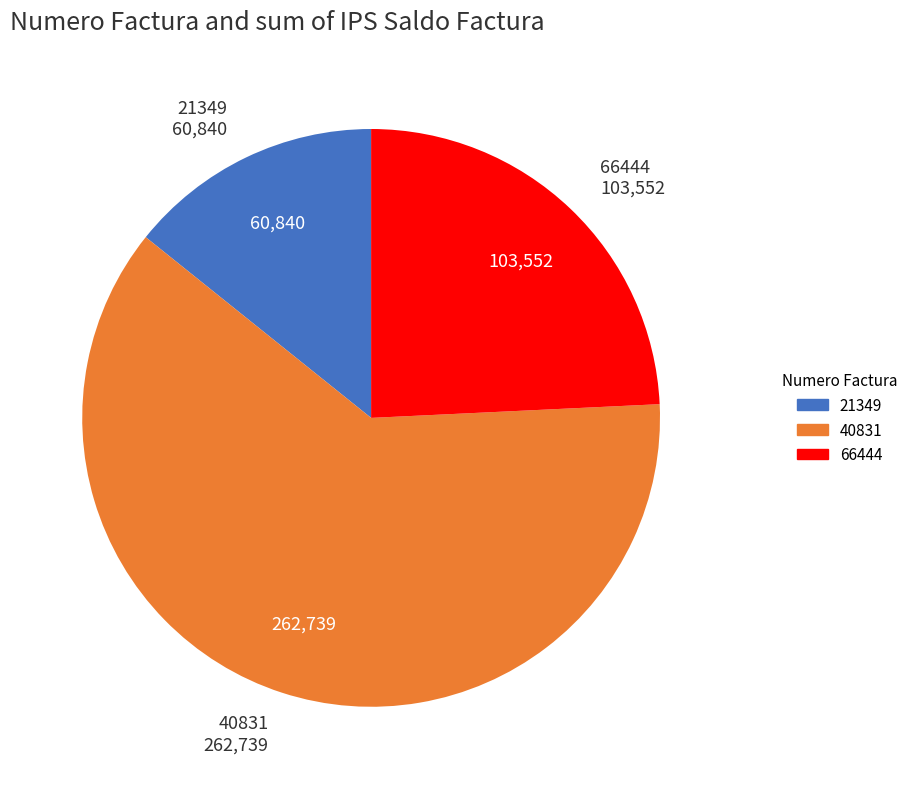

Rank the categories by value from lowest to highest.

21349, 66444, 40831